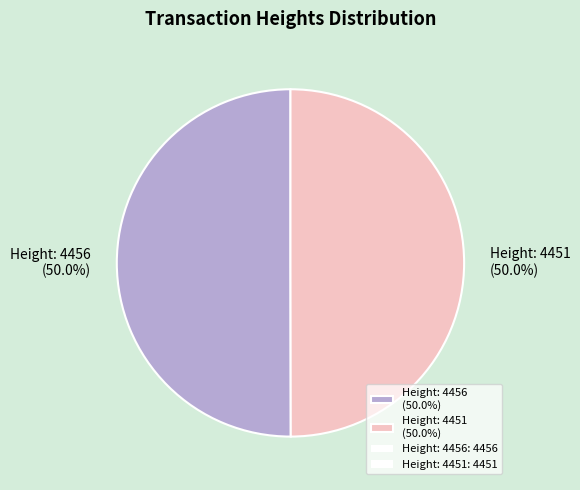

True or false: Height: 4451 accounts for 40% of the total.

False